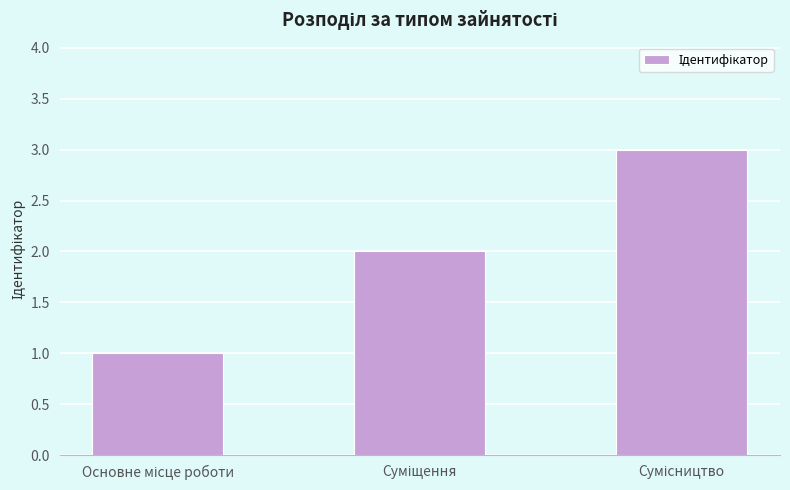

What is the sum of all values?

6